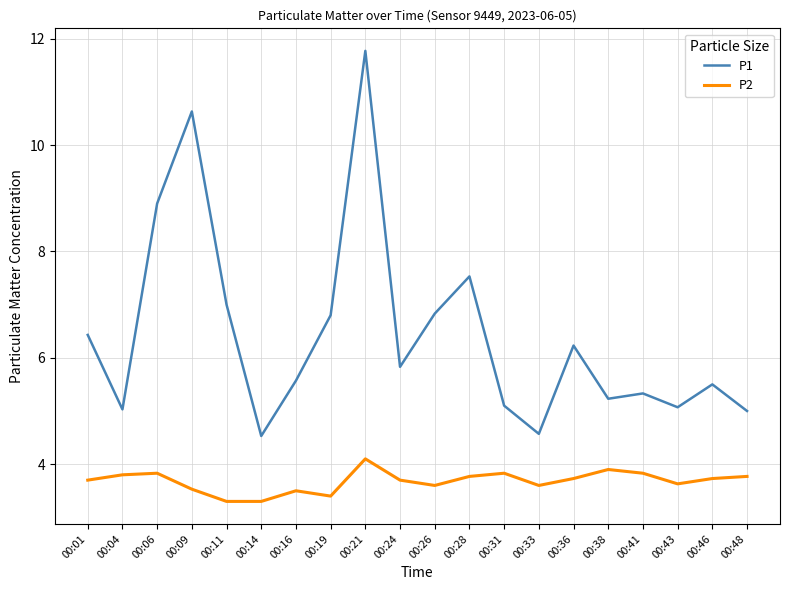

At which category does P1 reach its first local valley?

00:04